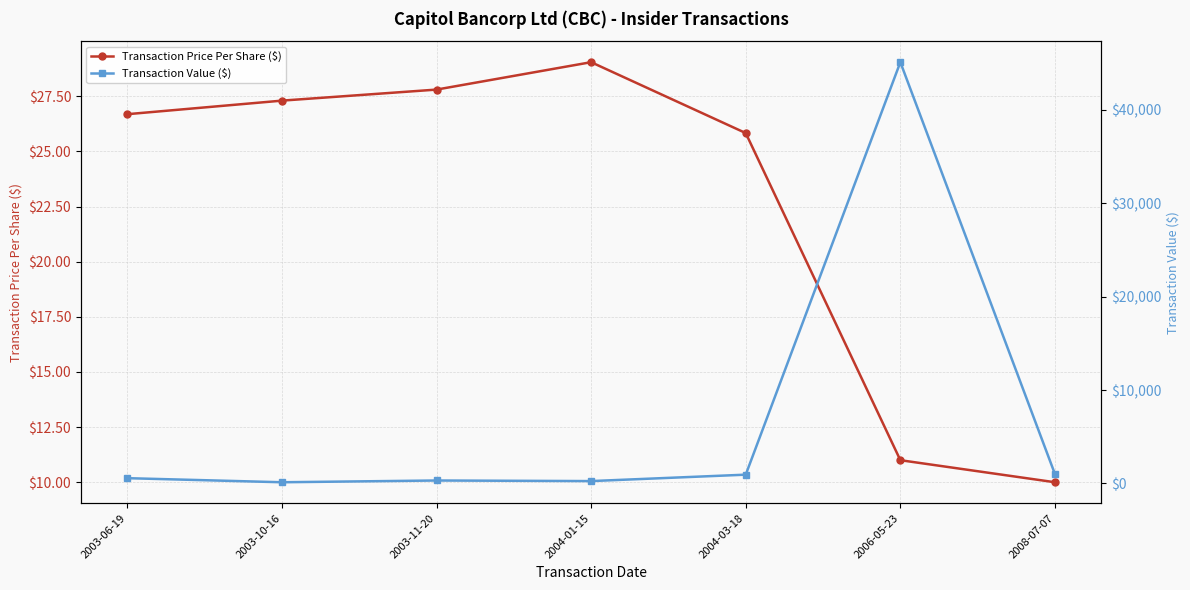

List the labels in order of Transaction Value ($) value, smallest first.

2003-10-16, 2004-01-15, 2003-11-20, 2003-06-19, 2004-03-18, 2008-07-07, 2006-05-23